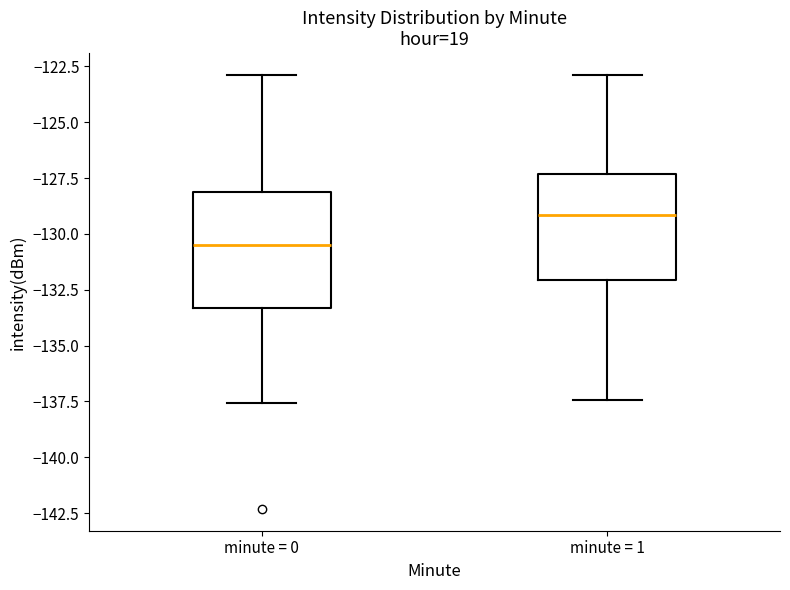

Where does the lower whisker of the box for minute = 0 end on the y-axis? The values are not printed on the chart, so give them approximately, as read against the axis.

-137.5